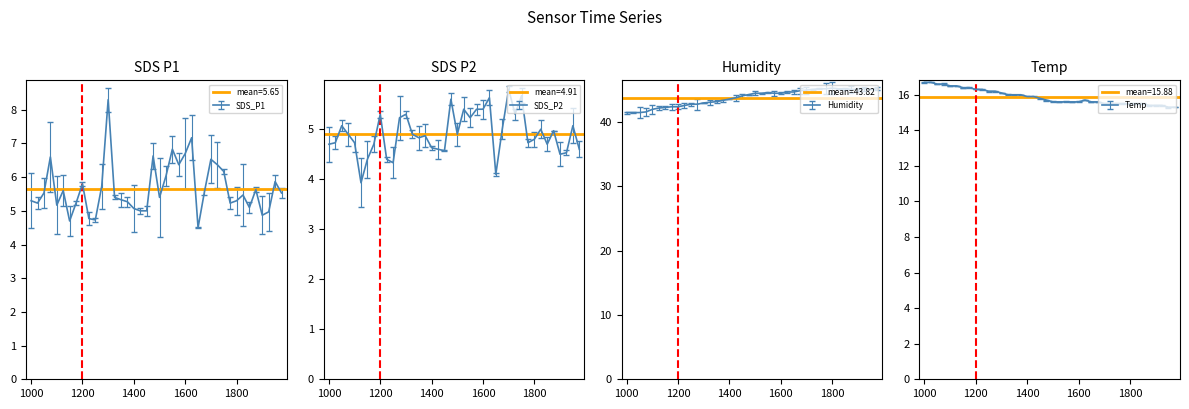

How many data points does each series have?

40